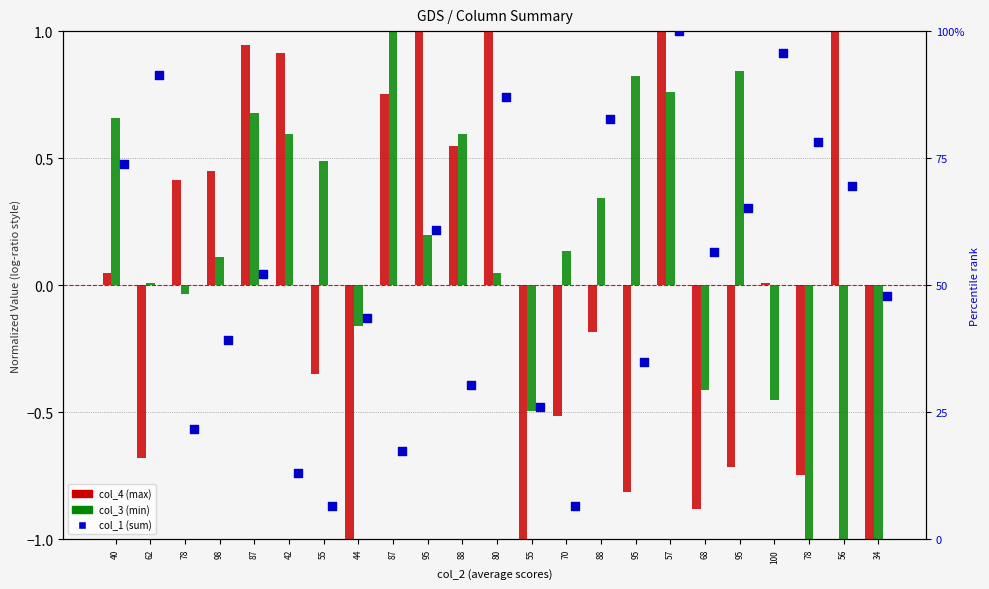

What are all the series names shown in the legend?

col_4 (max), col_3 (min), col_1 (sum)